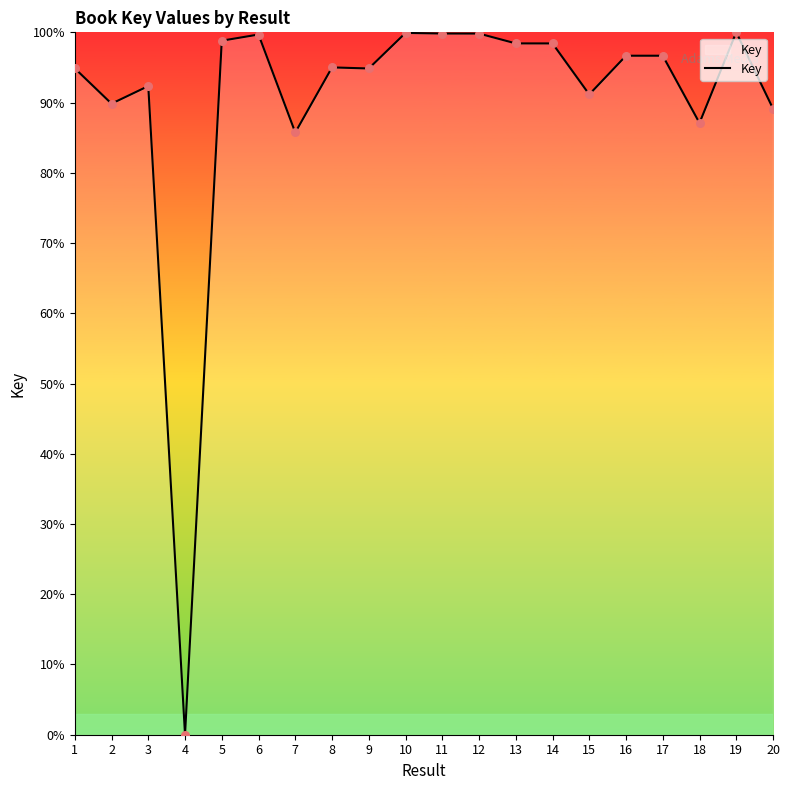

Between 14 and 16, which is larger?

14